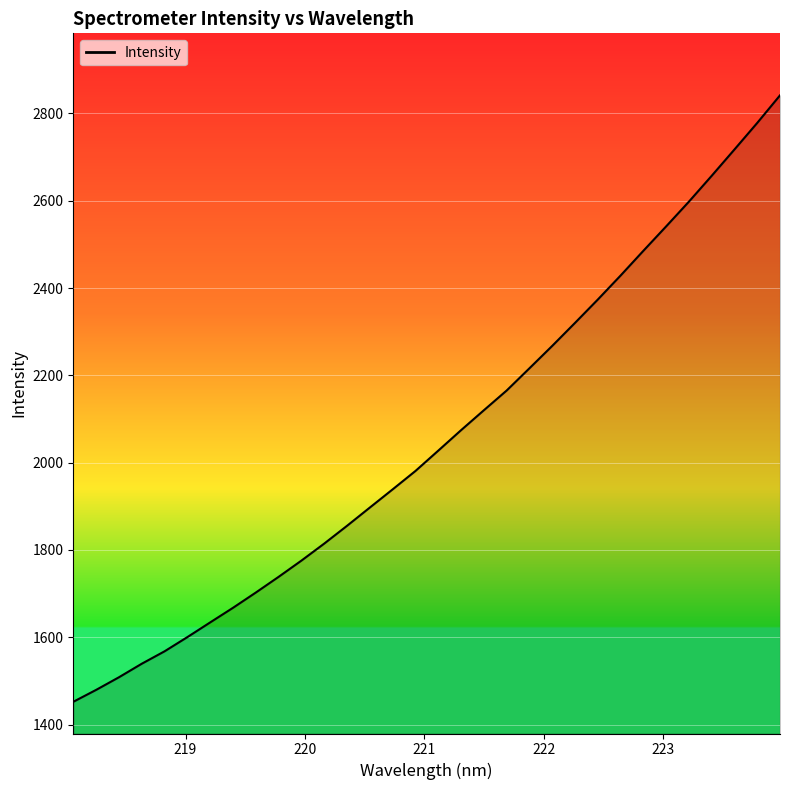

What is the smallest value displayed?

1452.2